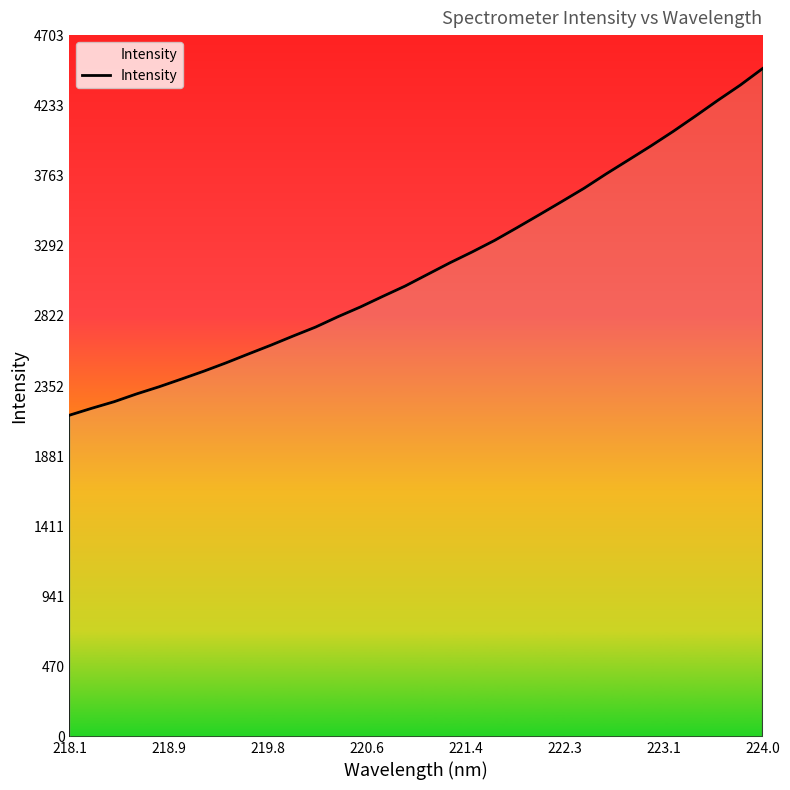

What is the maximum value shown in the chart?

4479.5